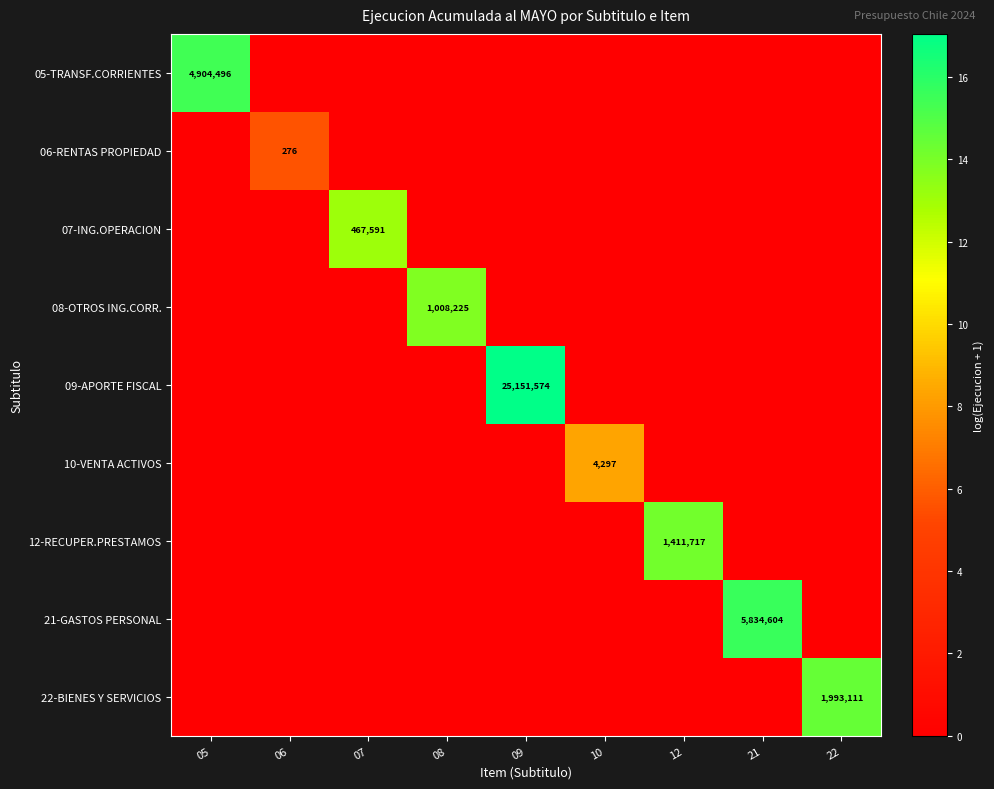

At which category is the sum across all series the highest?

09